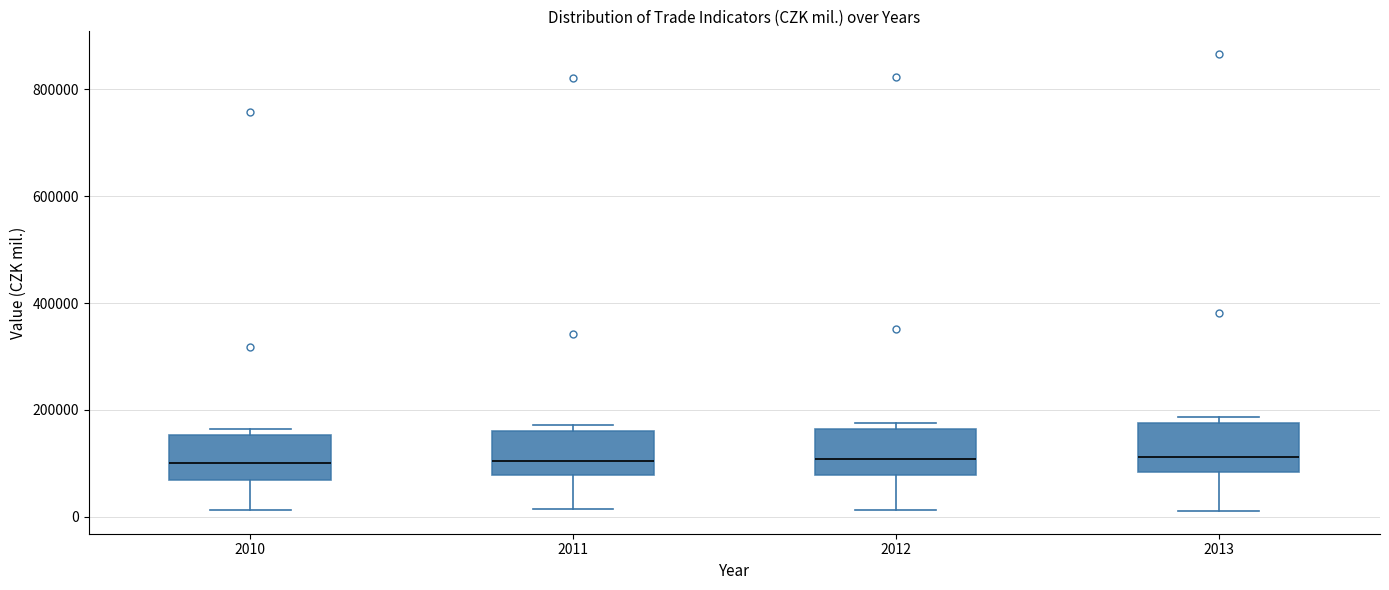

Where does the lower whisker of the box at x = 2010 end on the y-axis? The values are not printed on the chart, so give them approximately, as read against the axis.

20000